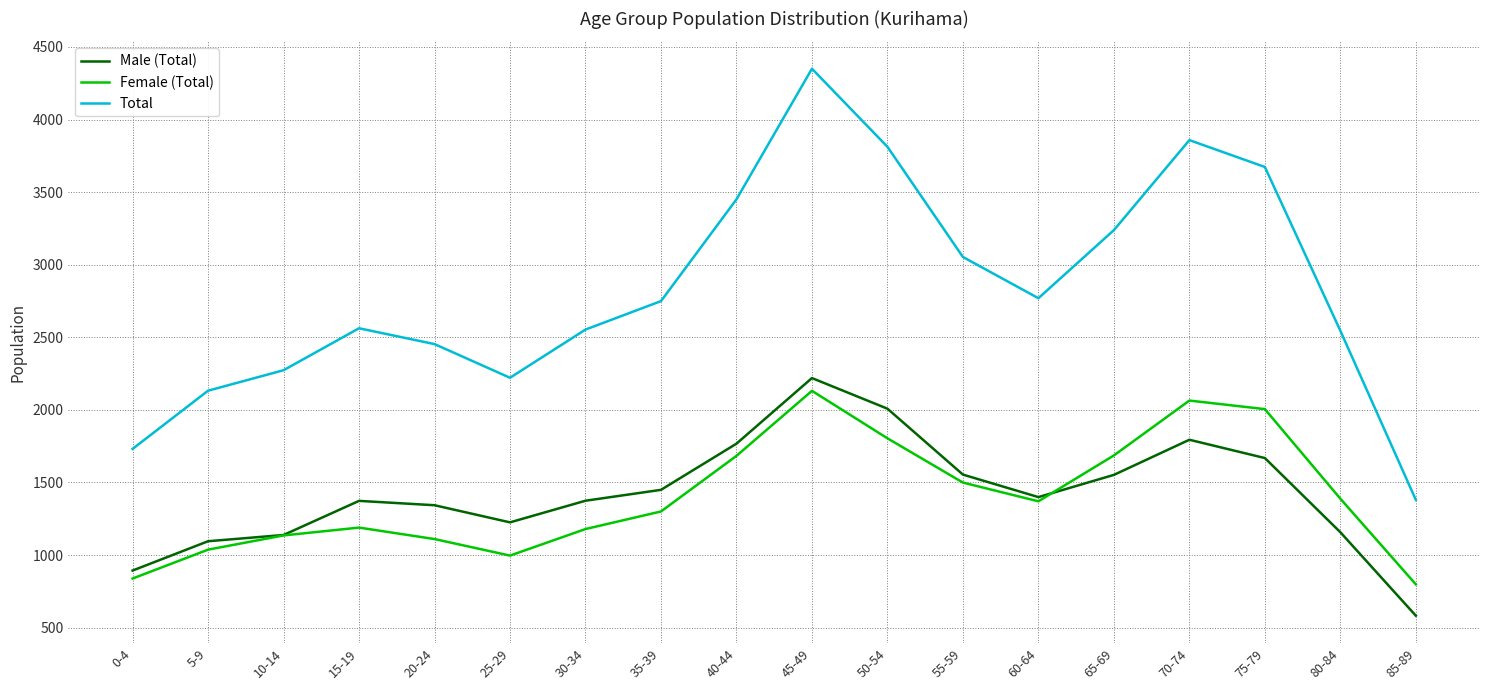

Which series has the largest total across all categories?

Total